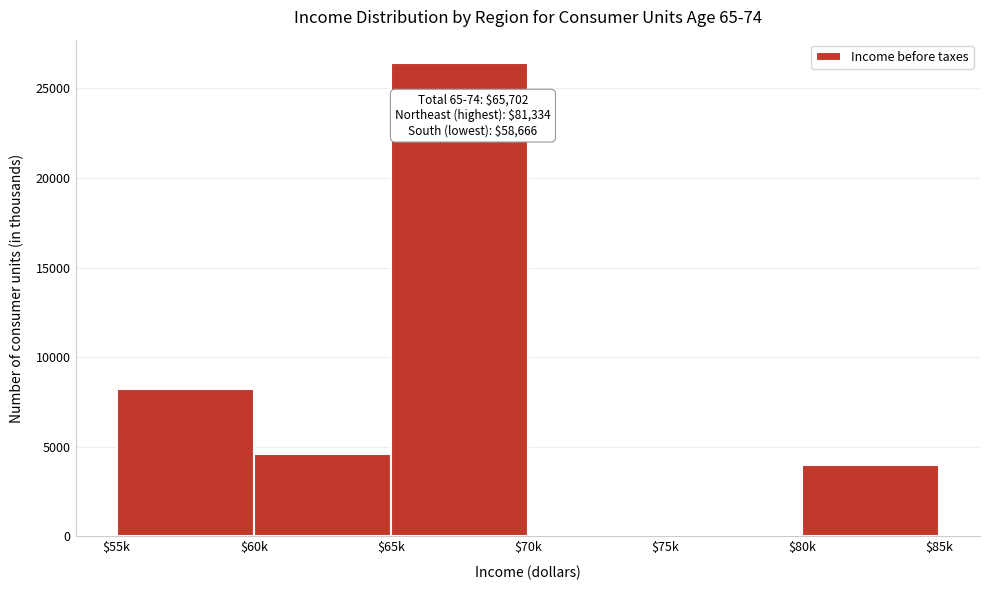

What is the sum of all values?

43207